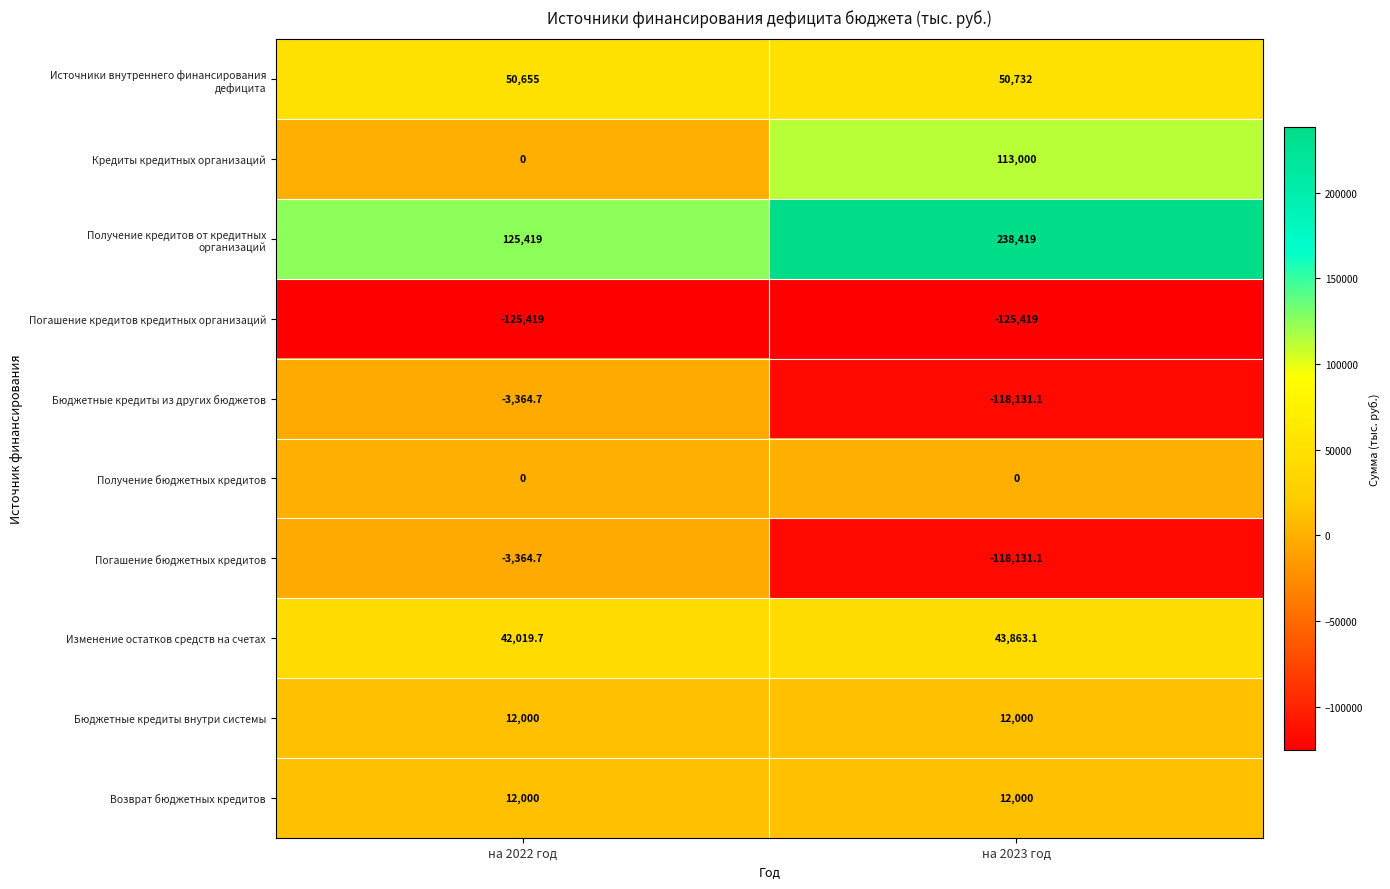

What is the sum of the Кредиты кредитных организаций values at на 2023 год and на 2022 год?

113000.0